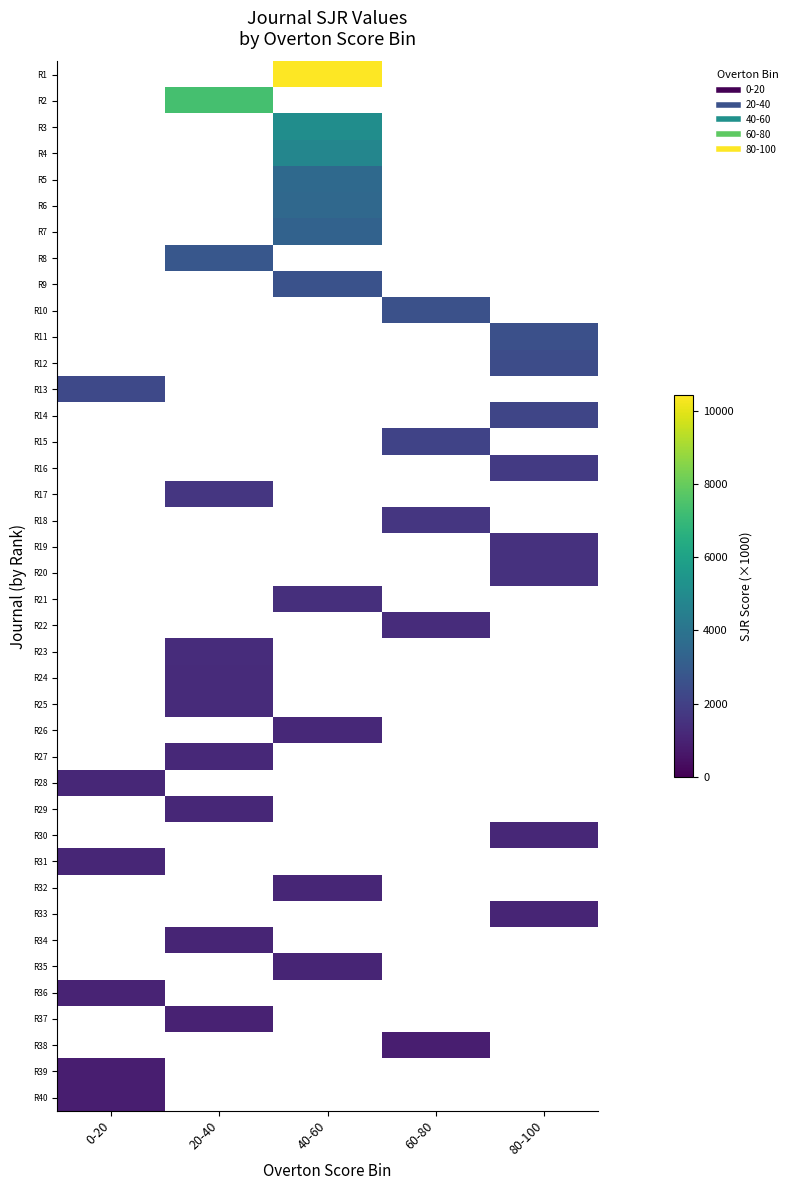

Which label corresponds to the smallest value in the chart?

0-20